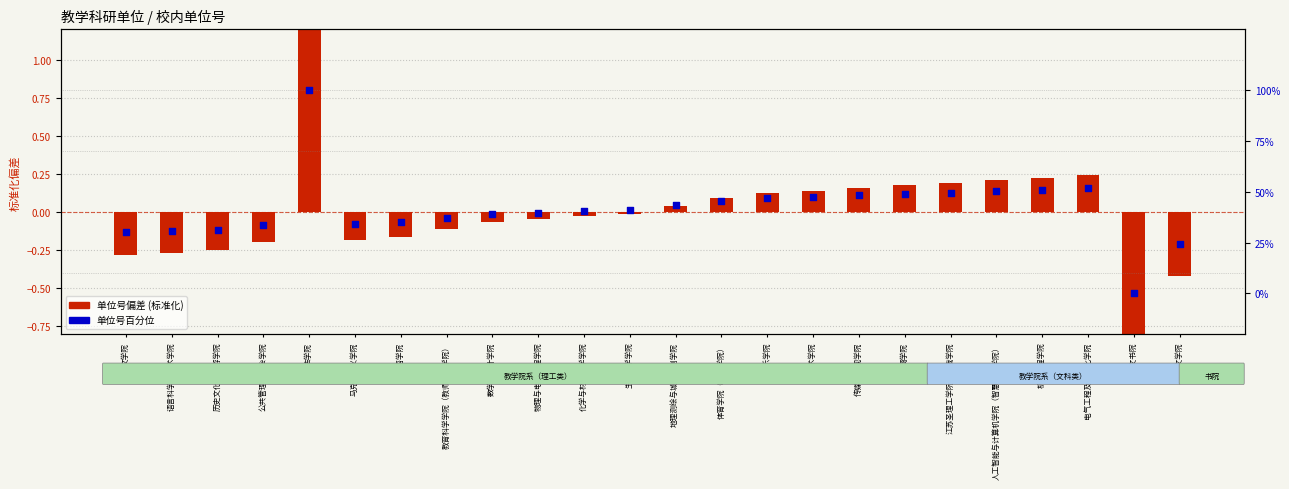

Which series reaches the minimum Y coordinate?

单位号偏差 (标准化)